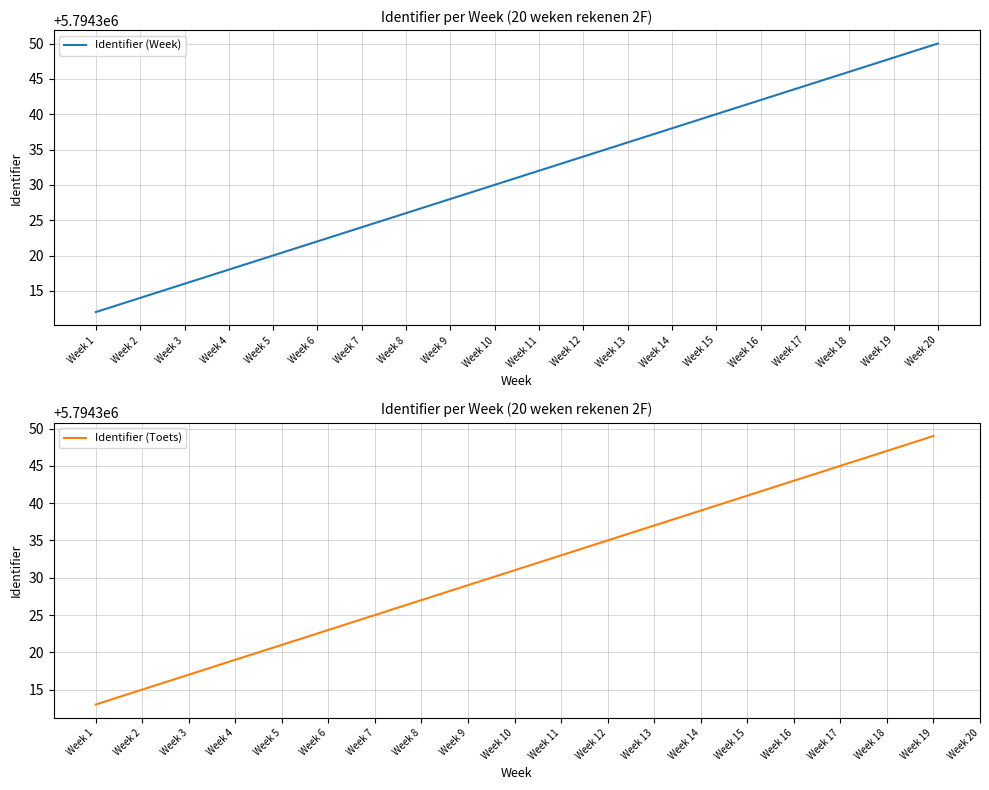

What is the average value?

5794331